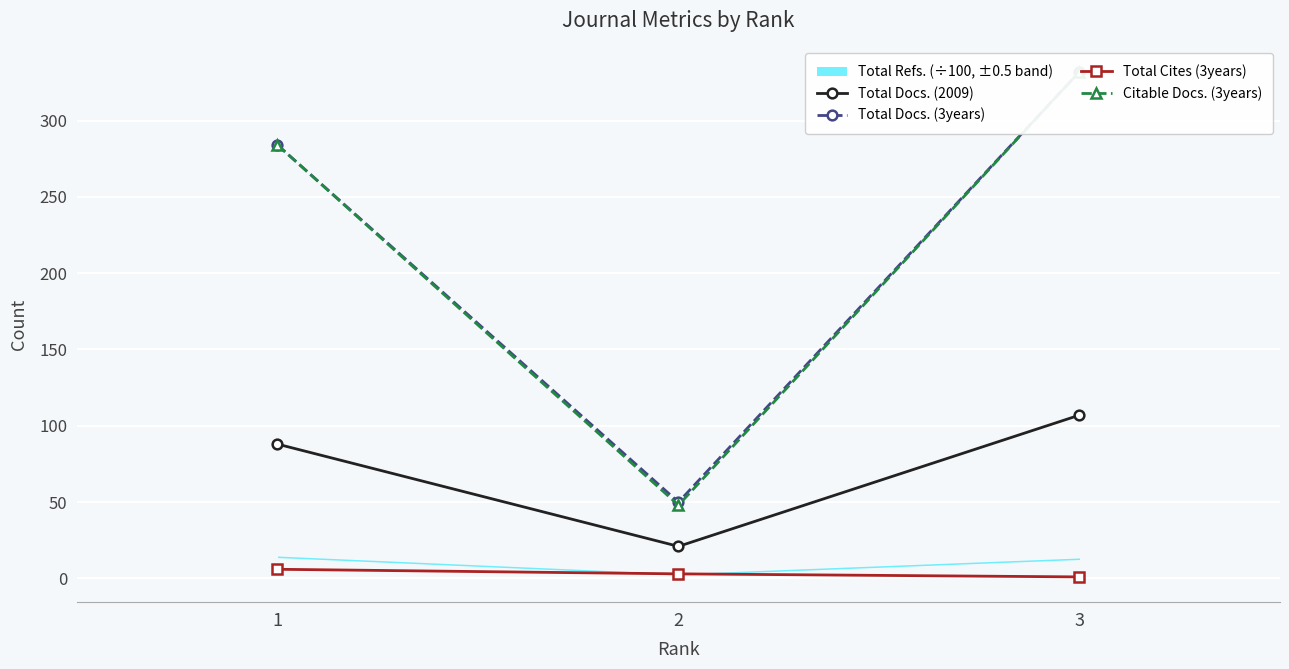

At how many categories does at least one series exceed 44?

3